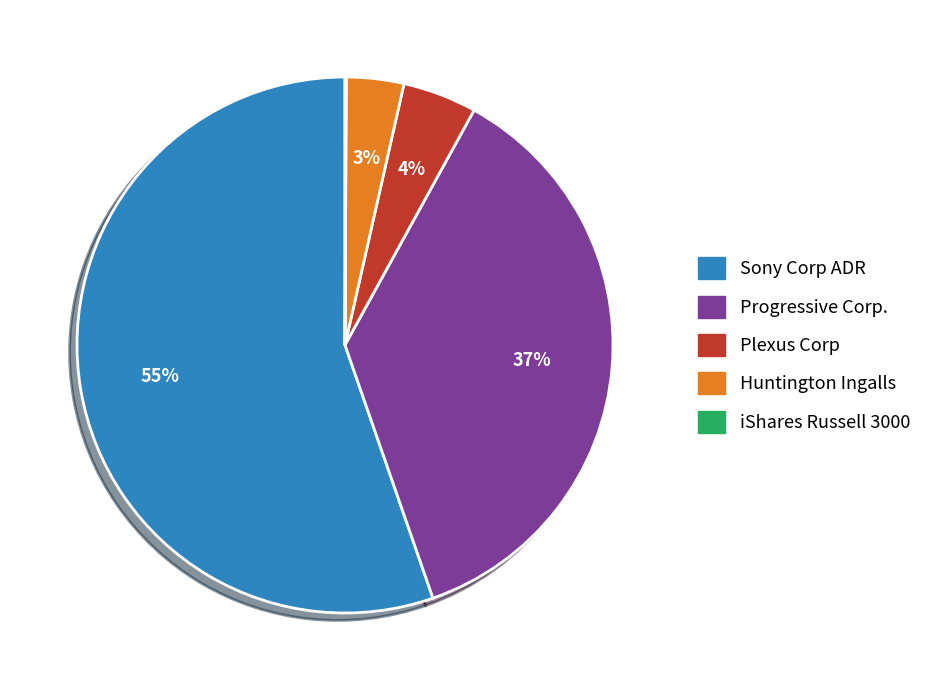

To the nearest percent, what is the average slice percentage?

20%